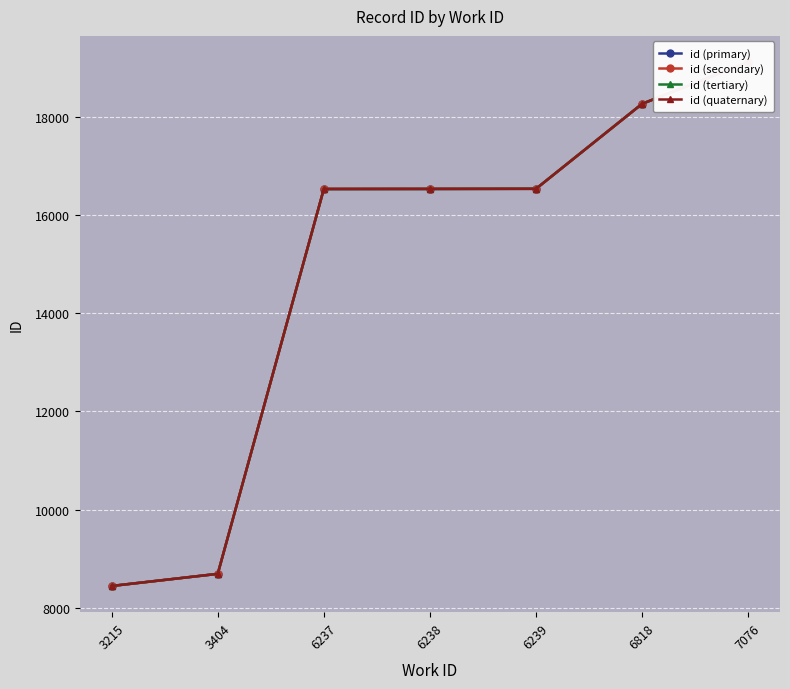

How many intersections are there between id (secondary) and id (tertiary)?

1